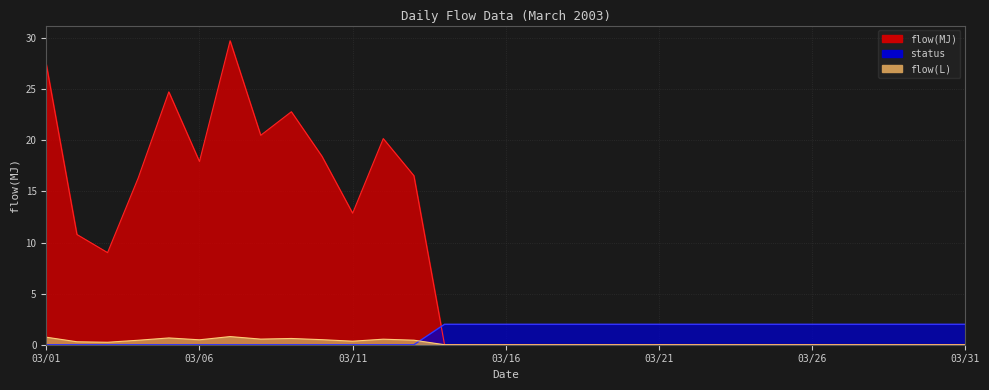

How many positive values does the status series have?

18